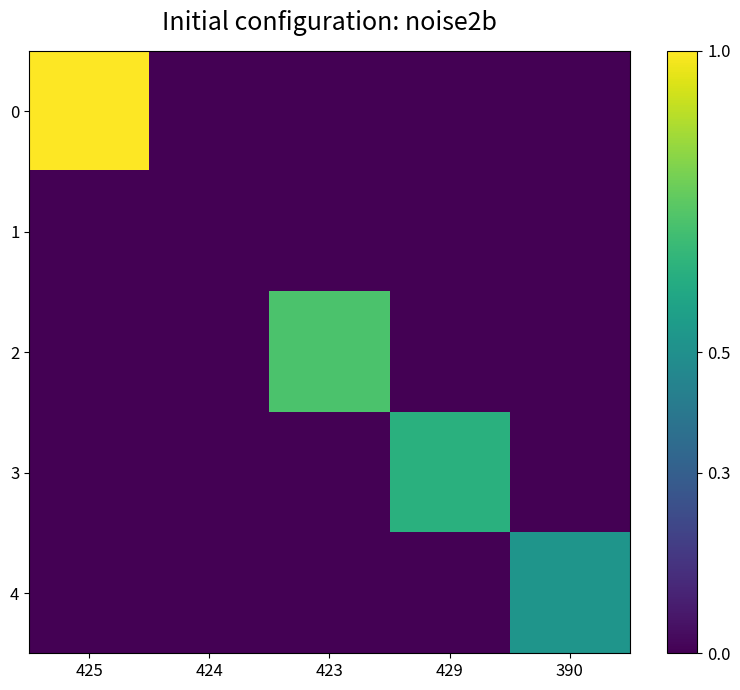

Which category has the highest value across all series?

425